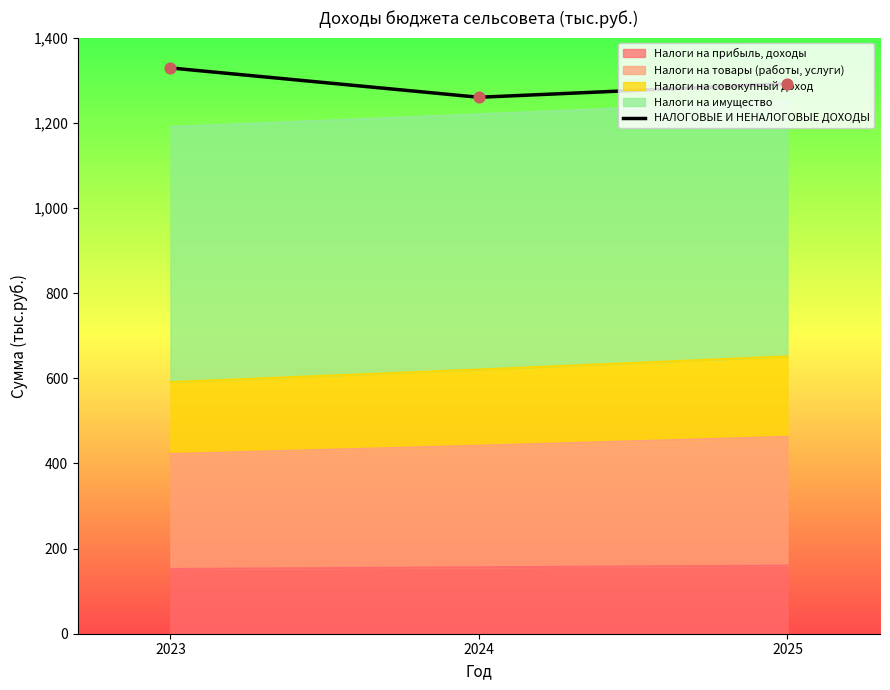

What is the change in value from 2023 to 2025?

-37.0